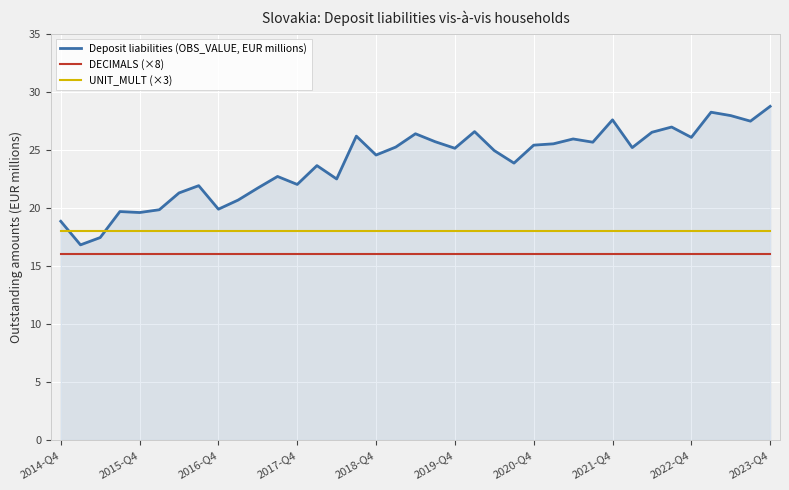

What is the sum of all Deposit liabilities (OBS_VALUE, EUR millions) values?

884.1